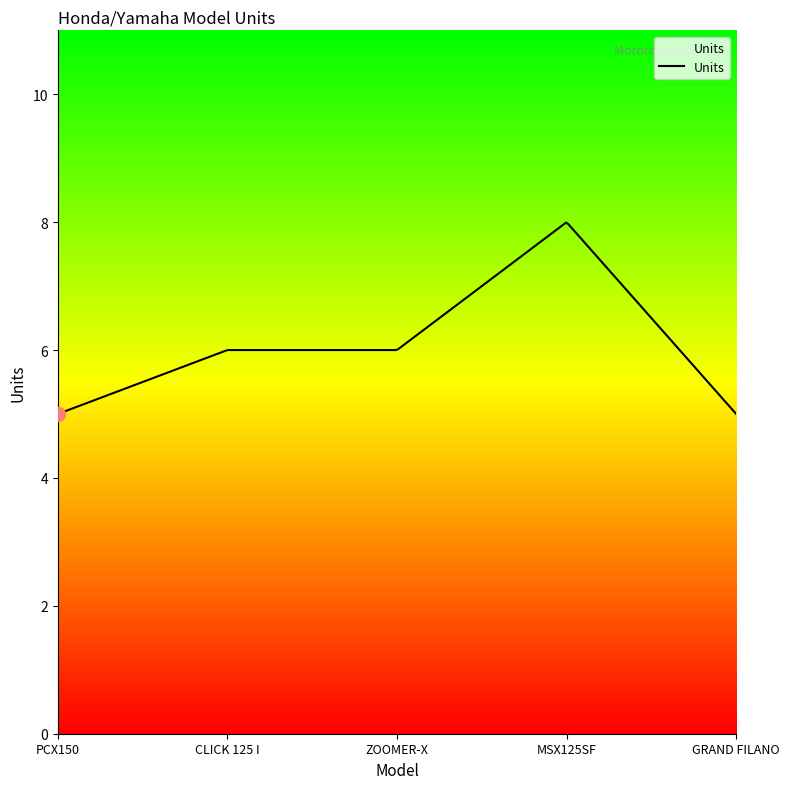

What is the greatest value displayed?

8.0